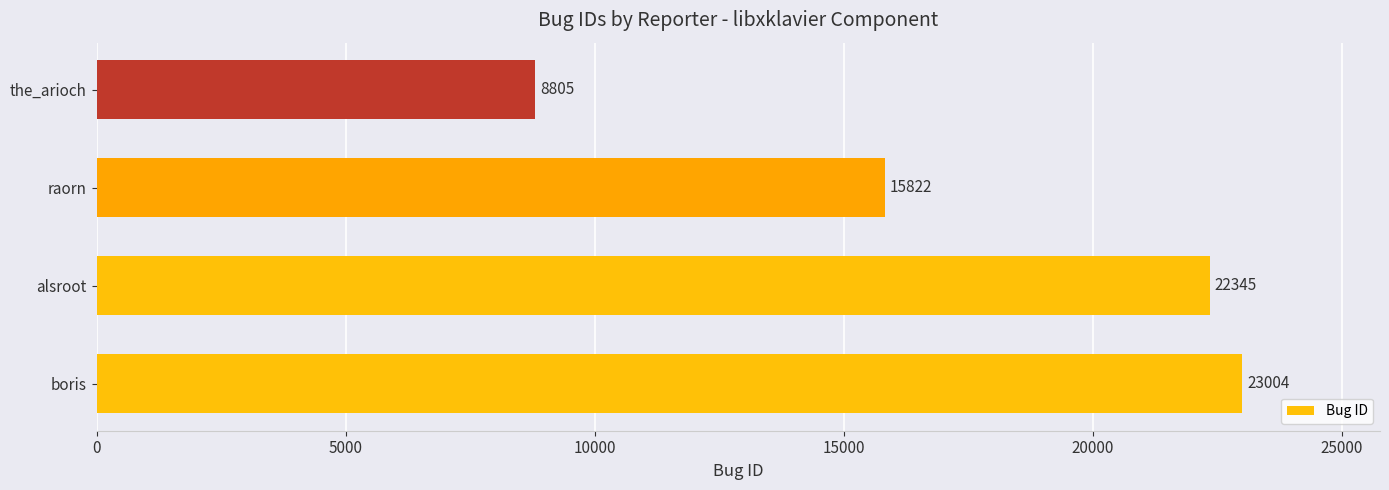

At which label is the value closest to 15904?

raorn